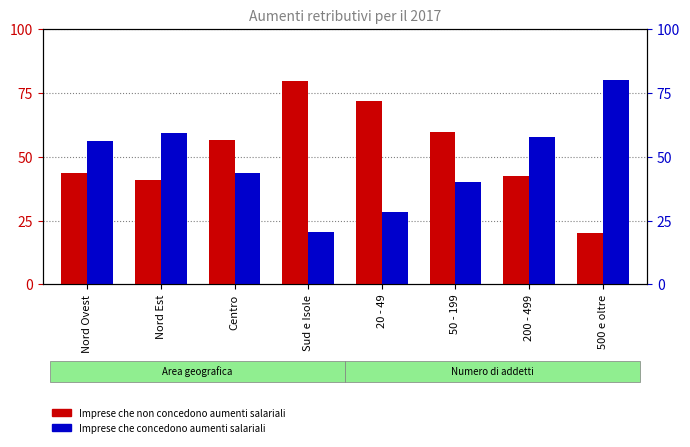

What is the lowest value of the Imprese che concedono aumenti salariali series?

20.4